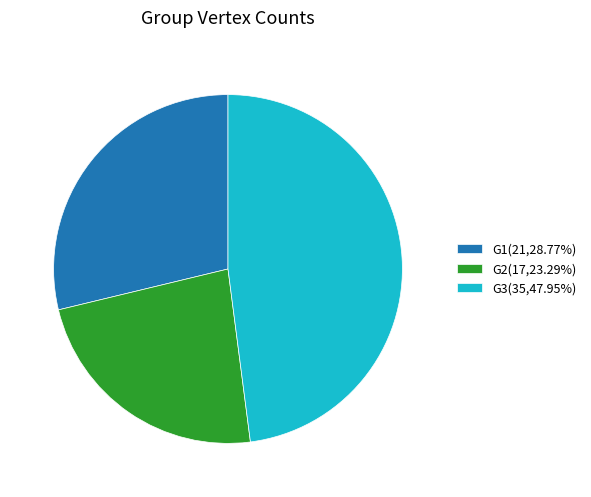

Is it true that G1 is 29% of the pie?

True